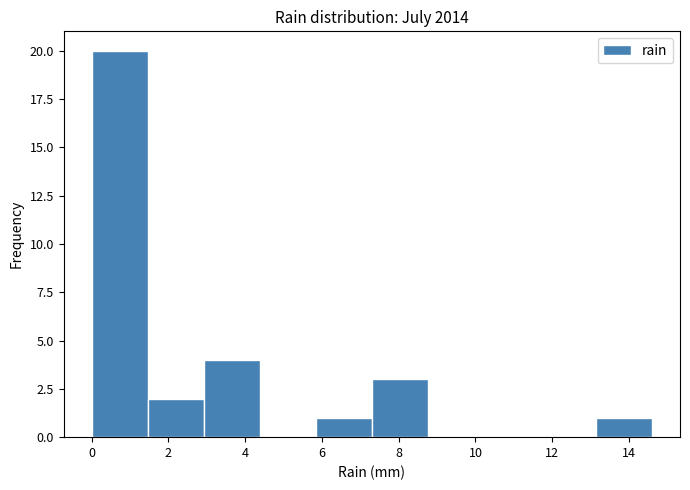

Over which range of the x-axis is the bar tallest?

0.00 to 1.46